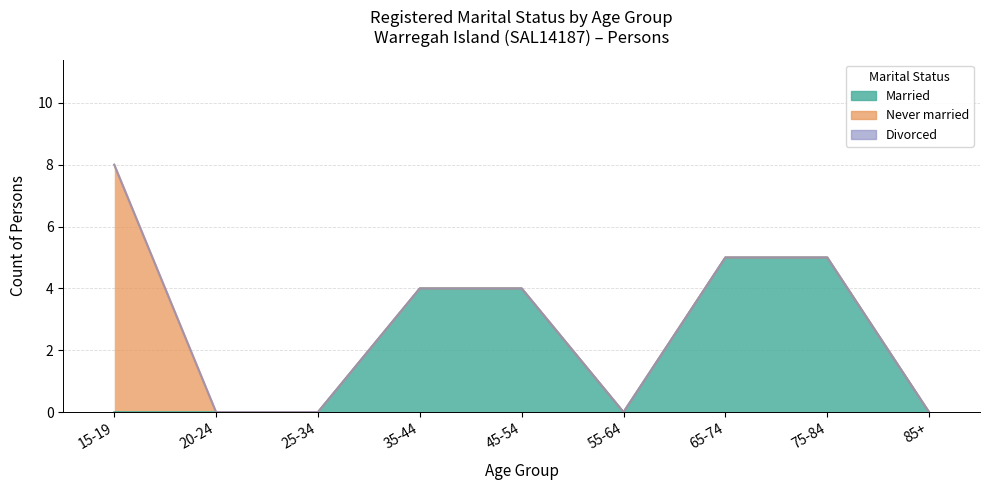

What is the difference between the maximum and minimum values in the Married series?

5